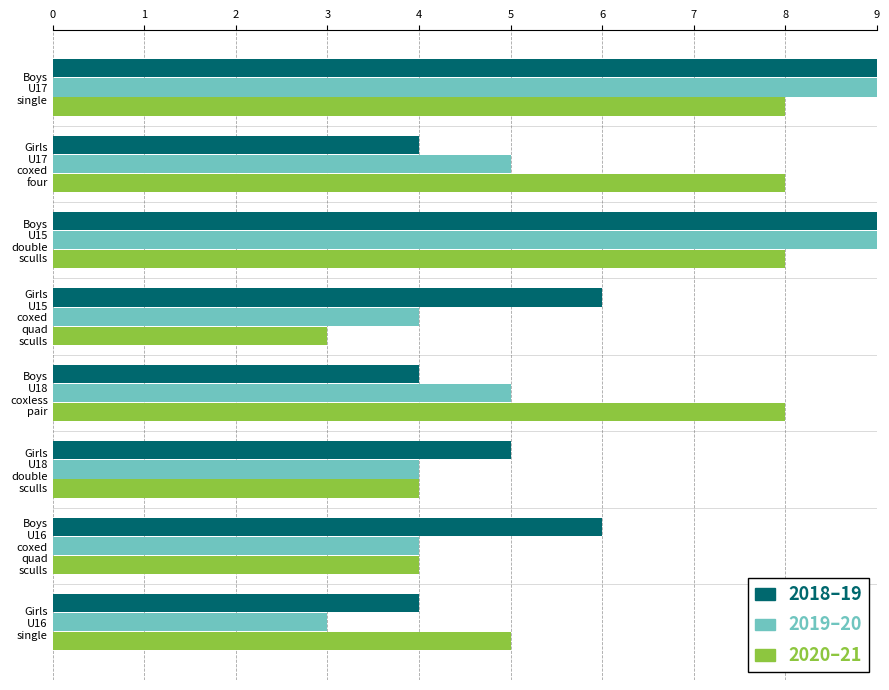

What is the greatest value displayed?

9